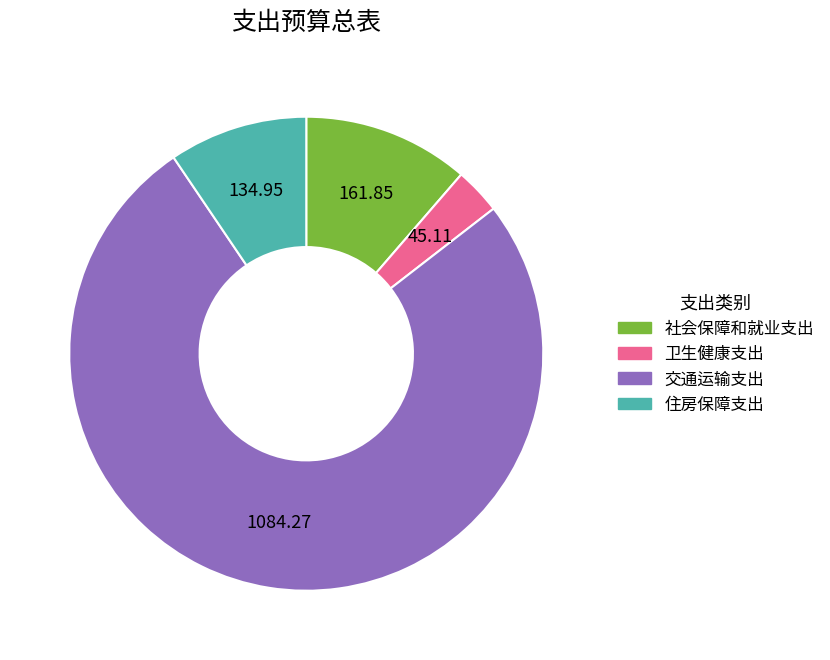

What is the ratio of the value at 卫生健康支出 to the value at 住房保障支出?

0.3